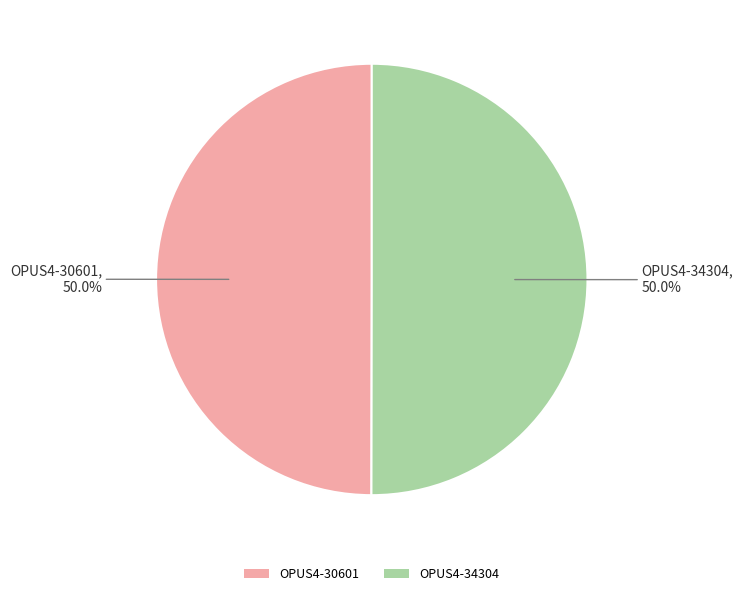

The OPUS4-34304 slice represents 50% of the pie. True or false?

True